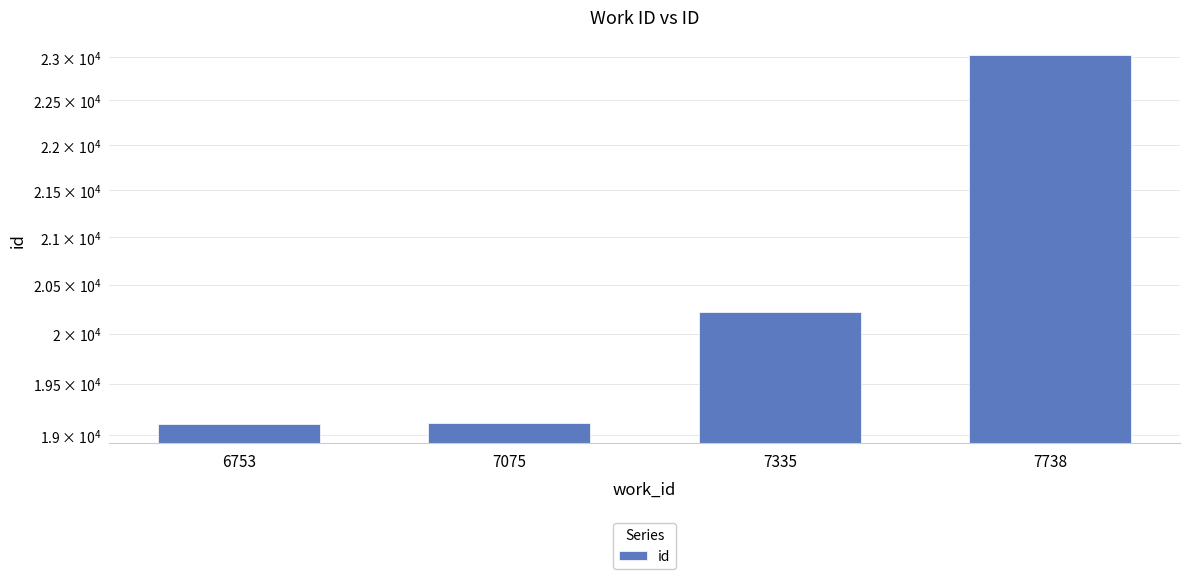

Between 6753 and 7738, which is larger?

7738